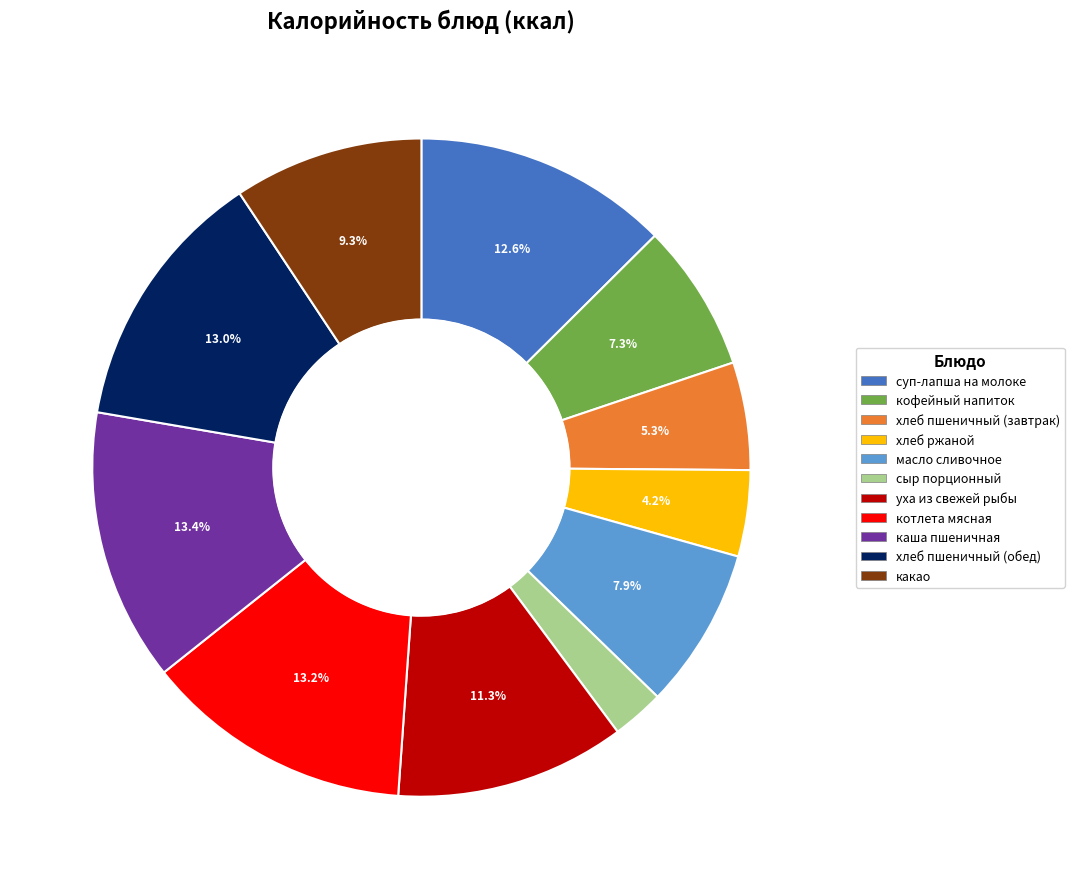

To the nearest percent, what is the average slice percentage?

9%